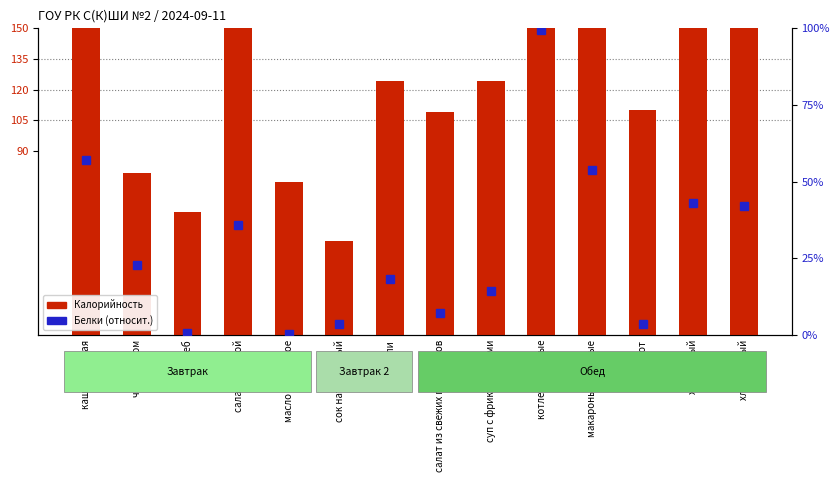

Which series has the widest spread of values?

Калорийность